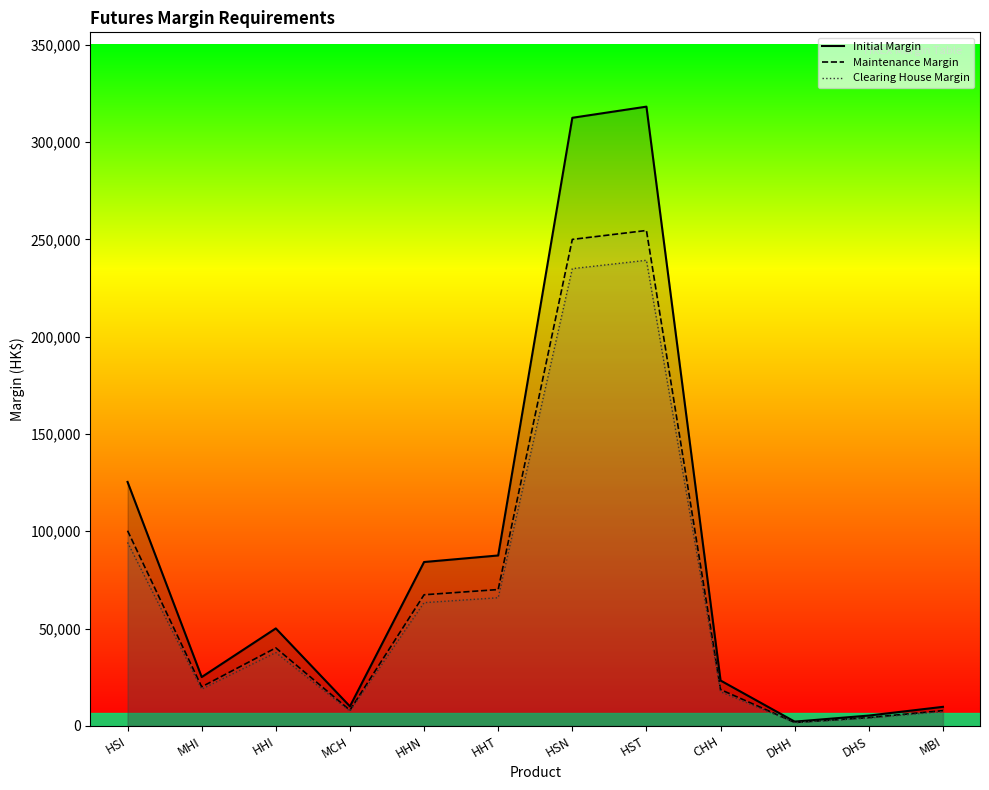

Is the value of Maintenance Margin at DHH greater than the value of Clearing House Margin at HHI?

No